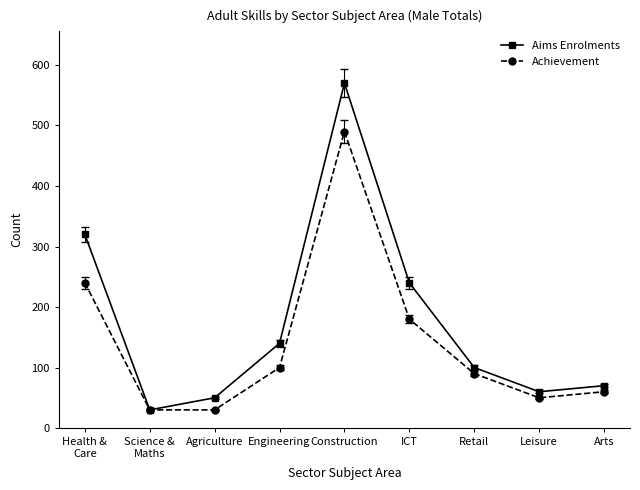

In Achievement, how many points are higher than both neighbors (excluding endpoints)?

1